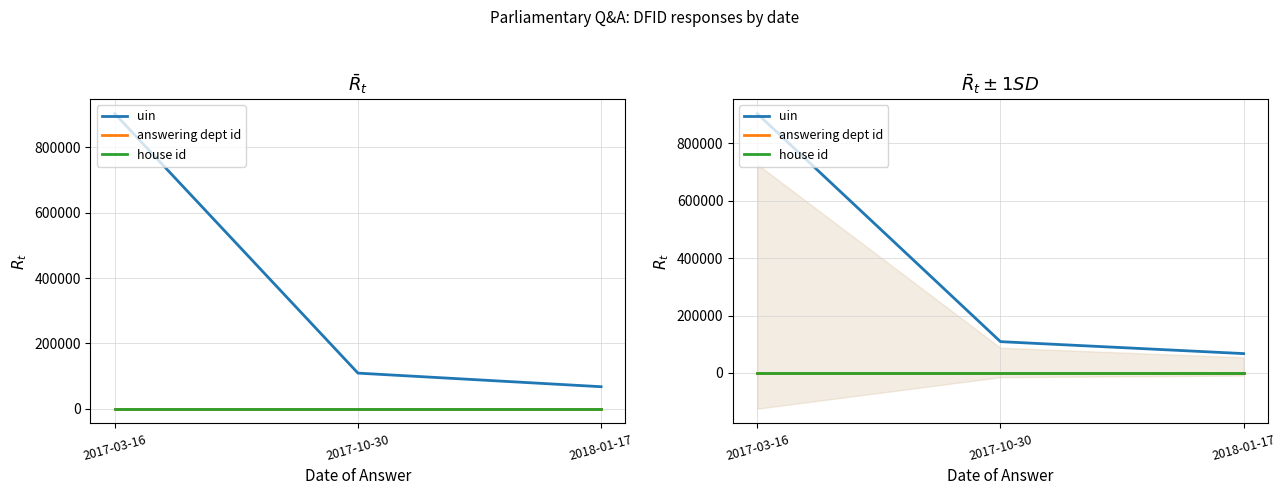

True or false: uin has a value of 97069 at 2018-01-17.

False